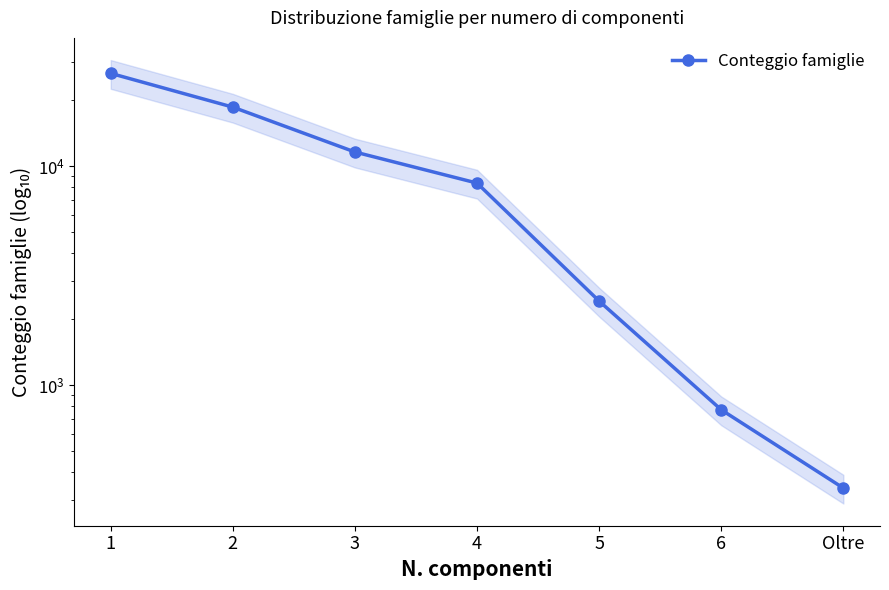

List the labels in order of value, largest first.

1, 2, 3, 4, 5, 6, Oltre